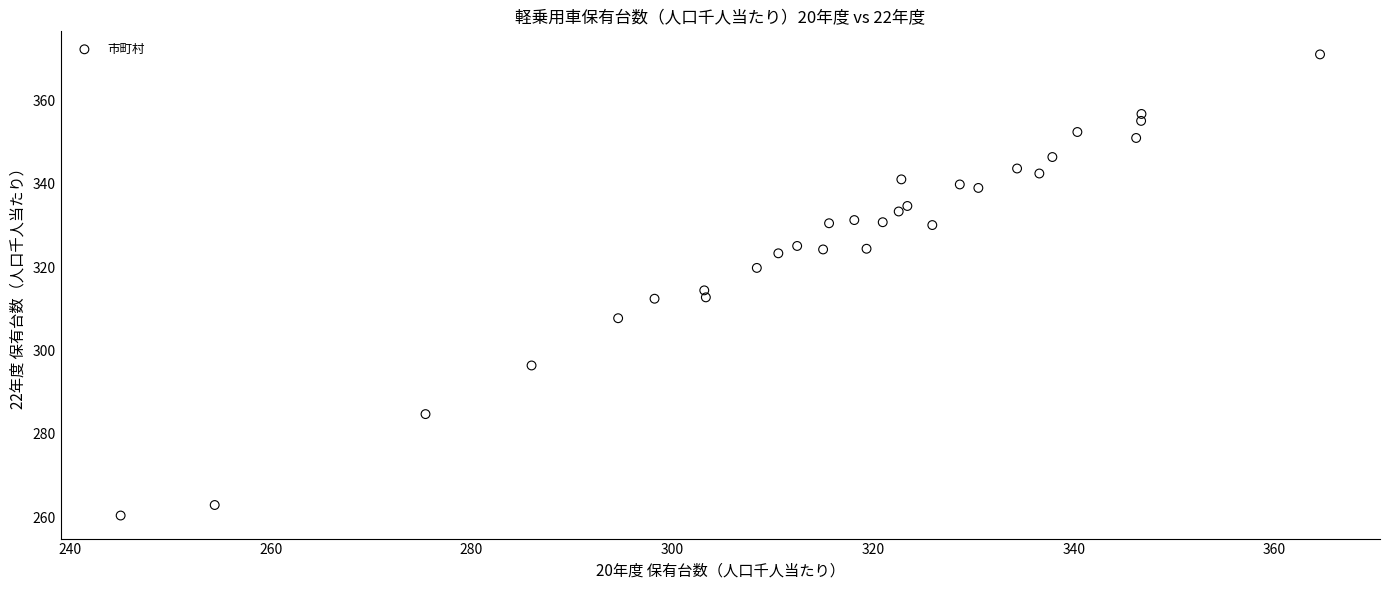

What is the range of Y values (max minus min)?

110.6